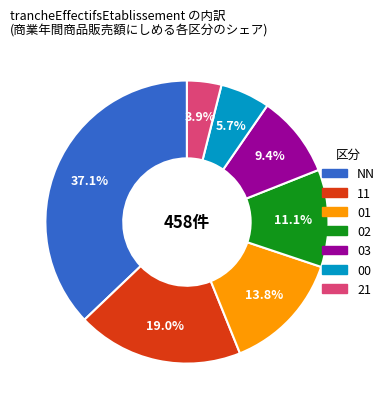

What is the total percentage of 03 and 11?

28.4%